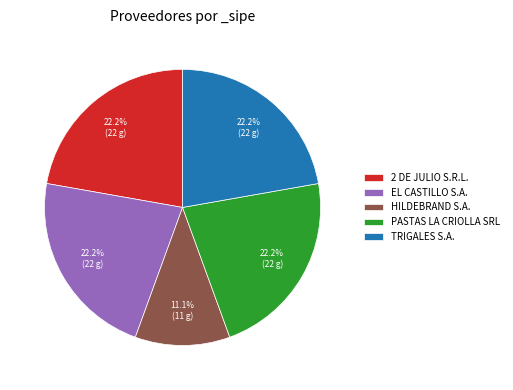

How many slices are in this pie chart?

5